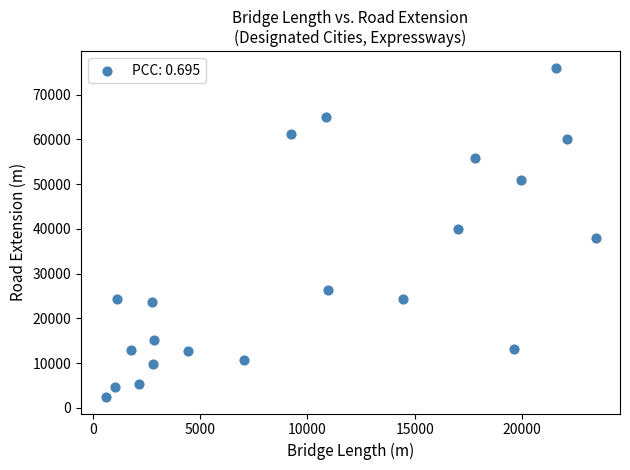

What is the range of Y values (max minus min)?

73621